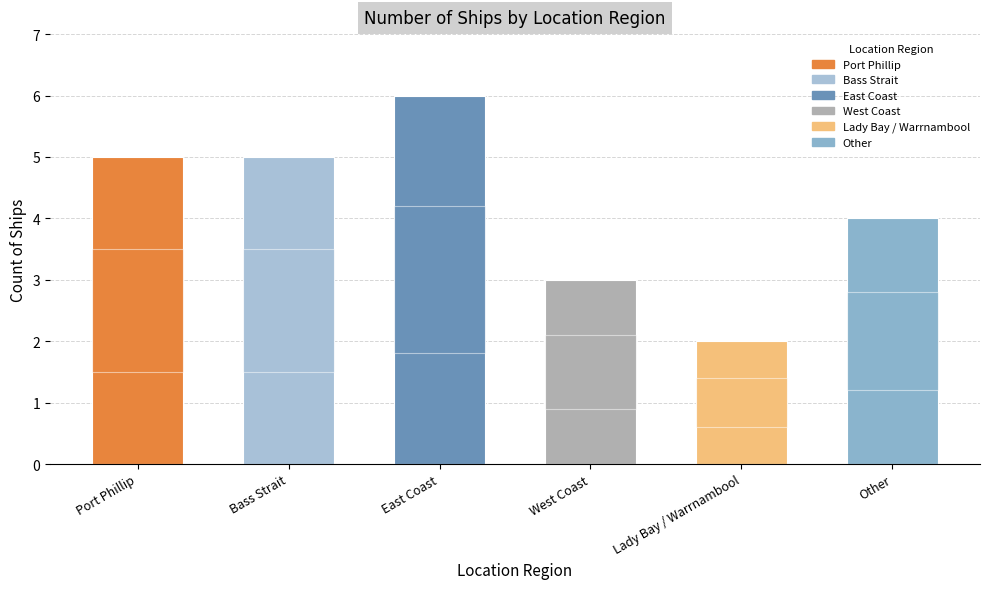

Approximately how many times larger is the value at Other compared to East Coast?

0.7